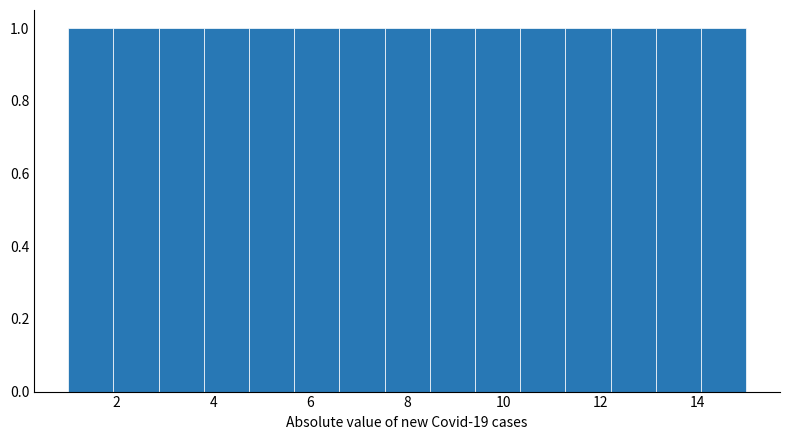

Reading left to right, list every bar in this chart as the range it spans on the x-axis followed by its height. Neither the bar edges nor the heights are printed on the chart, so give them approximately, as read against the axes.

1.0 to 2.0: 1
2.0 to 2.8: 1
2.8 to 3.8: 1
3.8 to 4.8: 1
4.8 to 5.6: 1
5.6 to 6.6: 1
6.6 to 7.6: 1
7.6 to 8.4: 1
8.4 to 9.4: 1
9.4 to 10.4: 1
10.4 to 11.2: 1
11.2 to 12.2: 1
12.2 to 13.2: 1
13.2 to 14.0: 1
14.0 to 15.0: 1